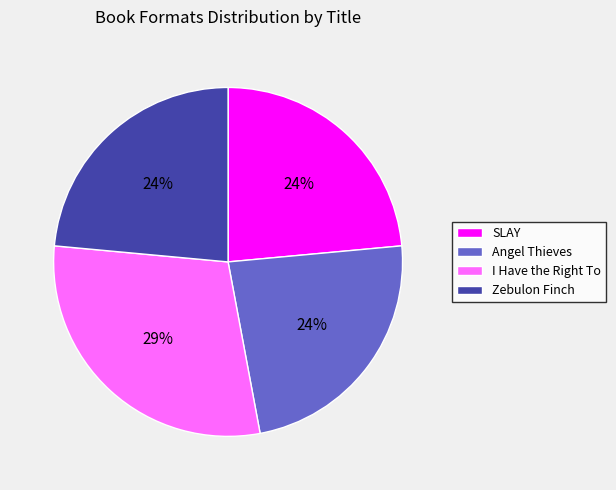

Do SLAY and Zebulon Finch together represent more than half of the pie?

No